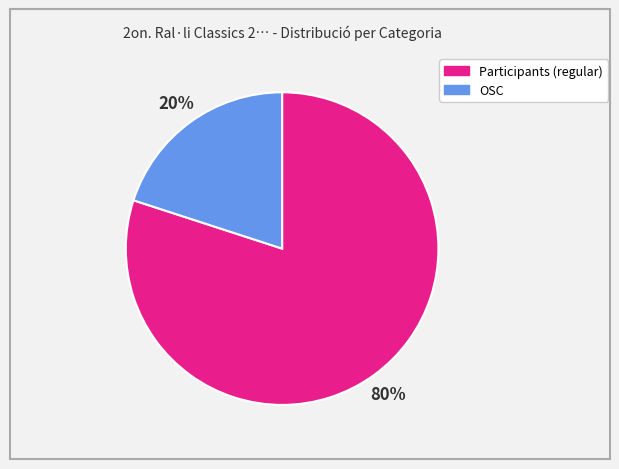

The OSC slice represents 24% of the pie. True or false?

False